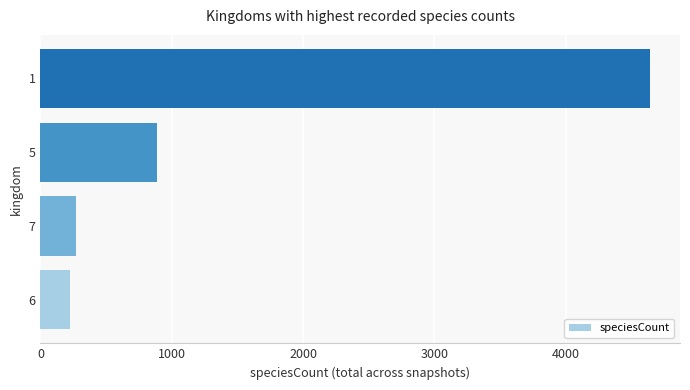

Does the chart contain any negative values?

No